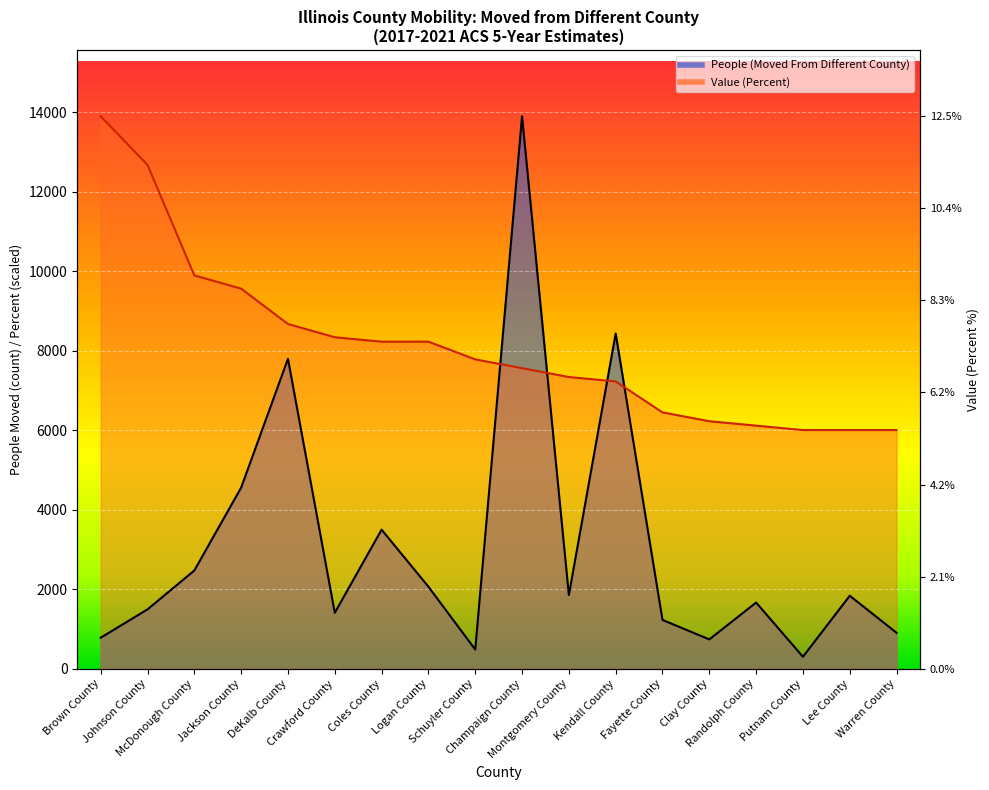

Which series has the largest total across all categories?

Value (Percent)